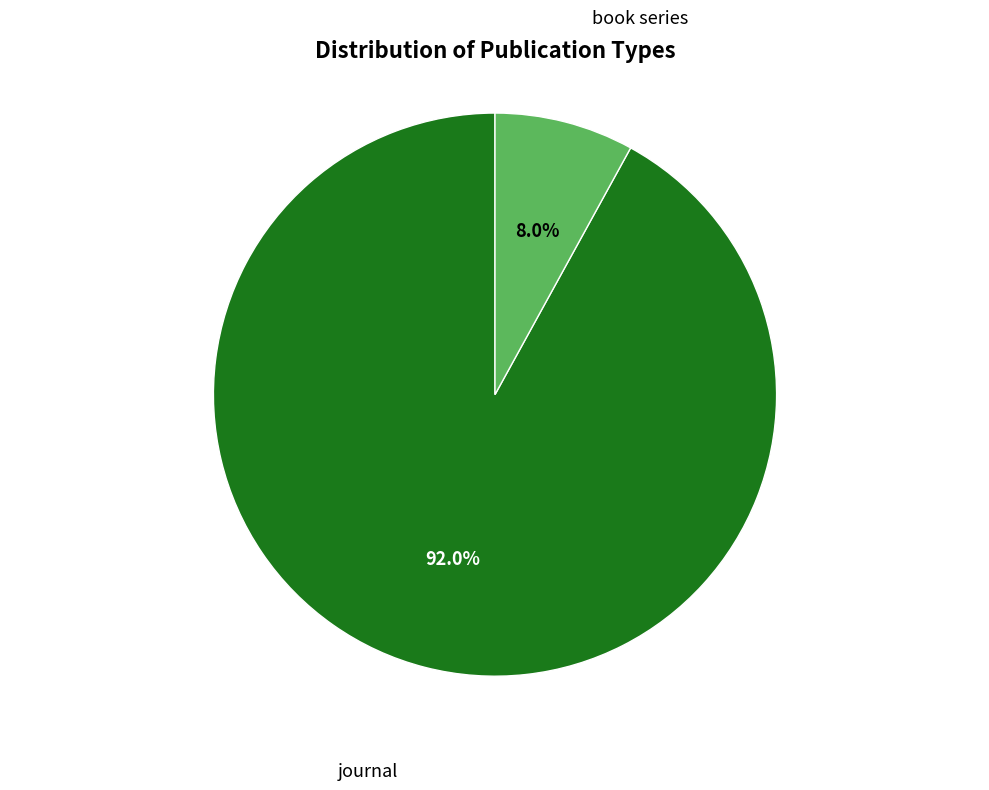

Is journal the majority of the pie?

Yes